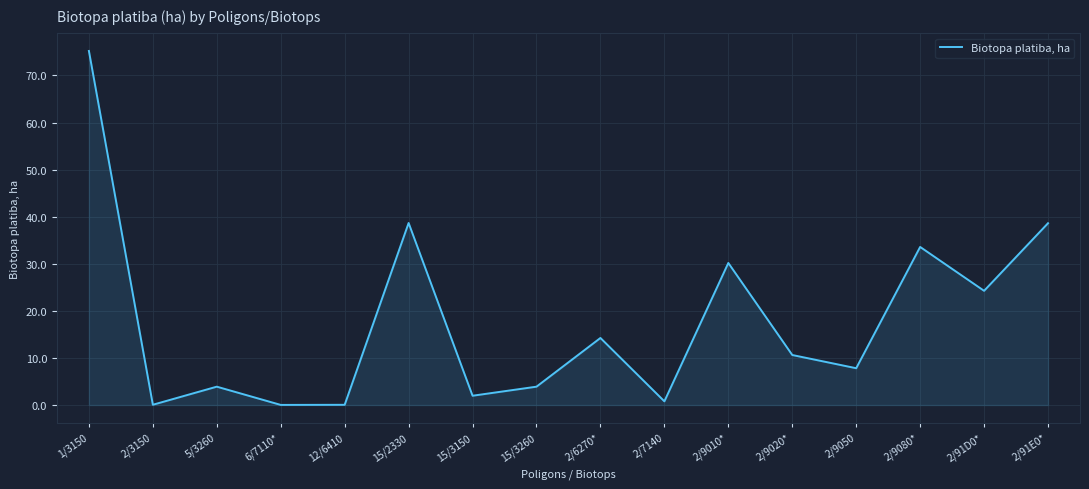

True or false: there are more than 0 points higher than both neighbors.

True